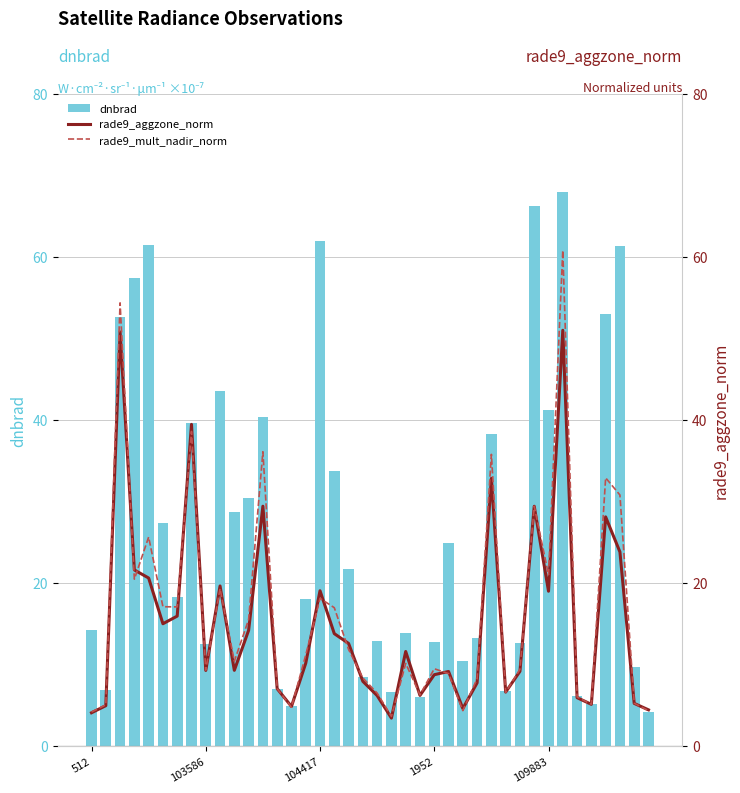

What is the difference between the rade9_aggzone_norm values at 17 and 30?

4.6